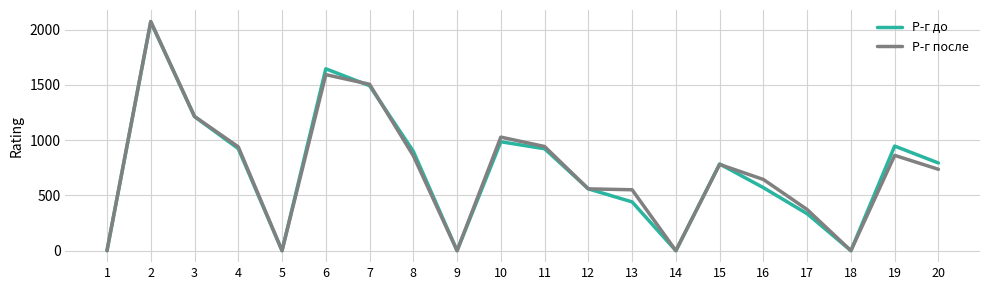

Is the value of Р-г после at 14 greater than the value of Р-г до at 6?

No